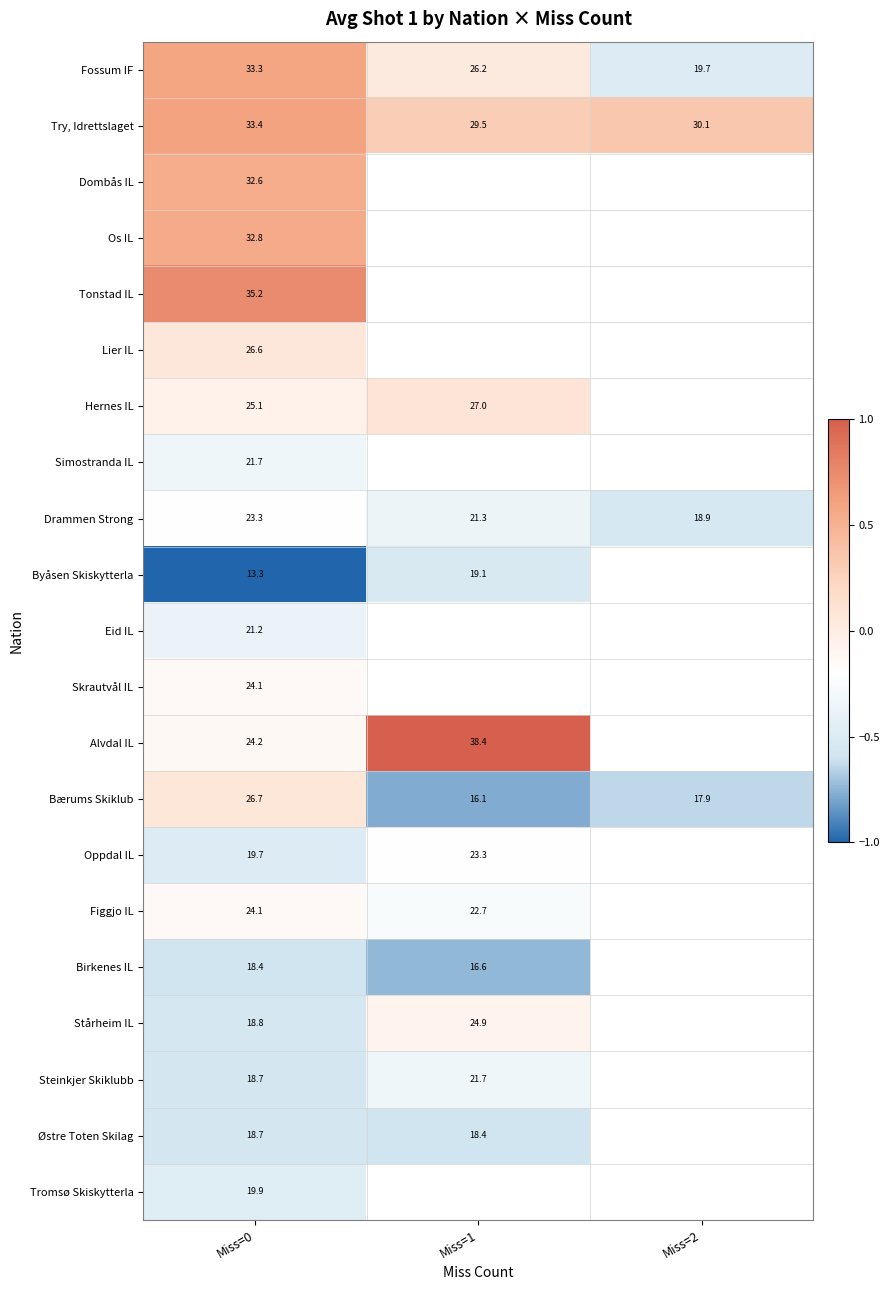

Is the value of Hernes IL at Miss=1 greater than the value of Drammen Strong at Miss=0?

Yes